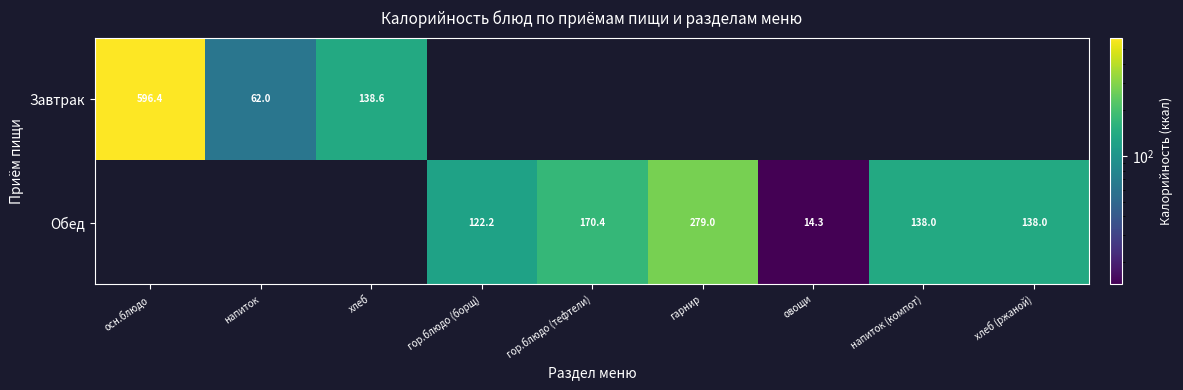

Which category has the highest value across all series?

осн.блюдо